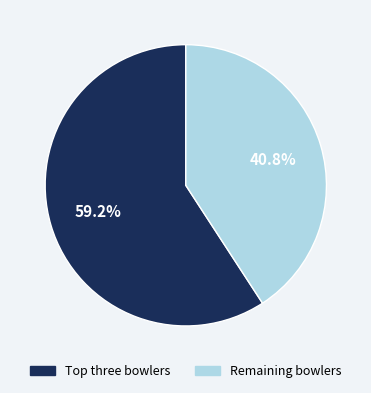

Is there any slice that represents more than half of the pie?

Yes